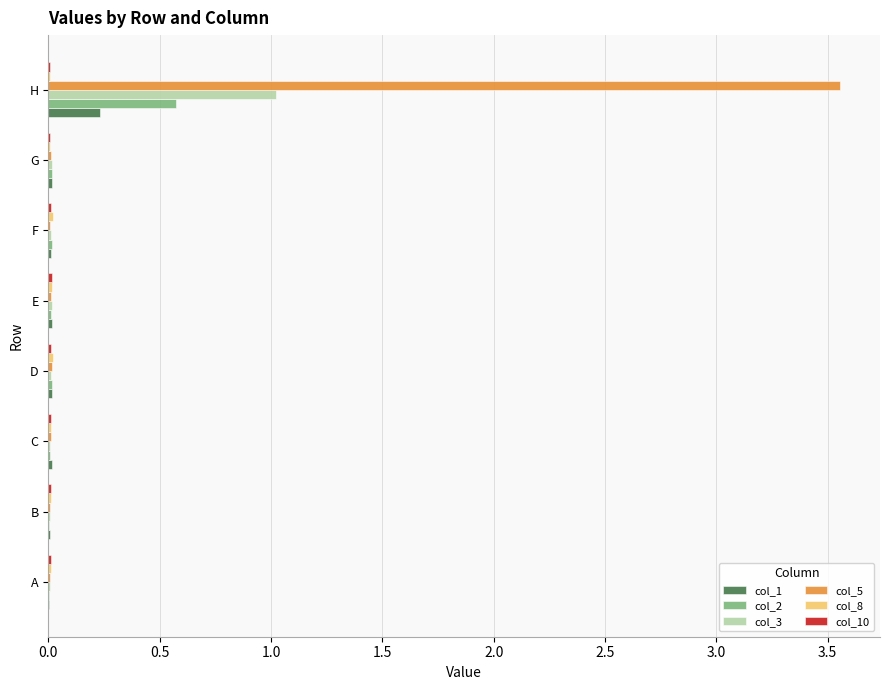

Is it true that col_2 equals 0.6 at H?

True